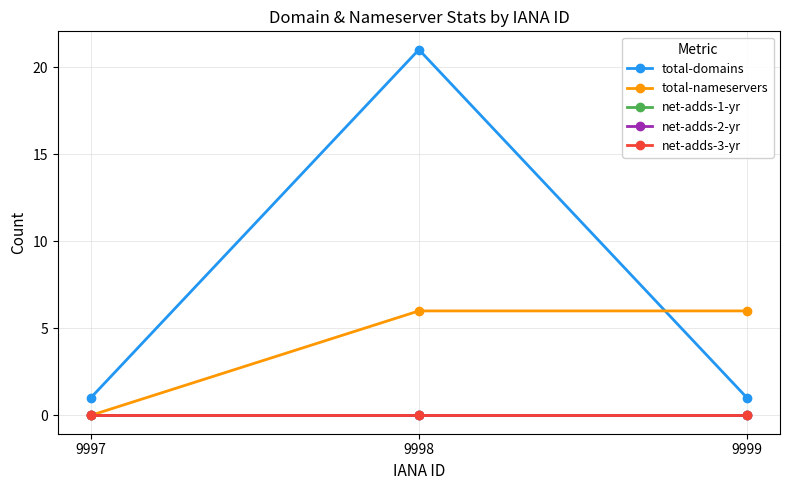

Does the chart have visible grid lines?

Yes